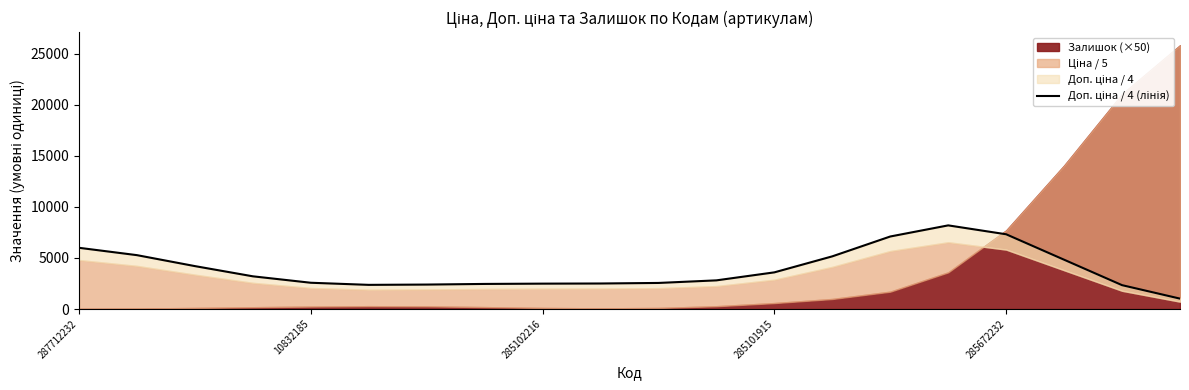

True or false: the data shows 2336.9 at 18.

True